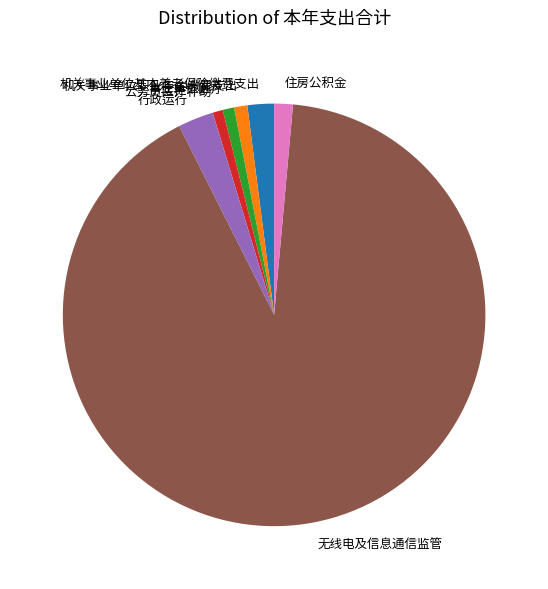

Does any single category account for the majority?

Yes